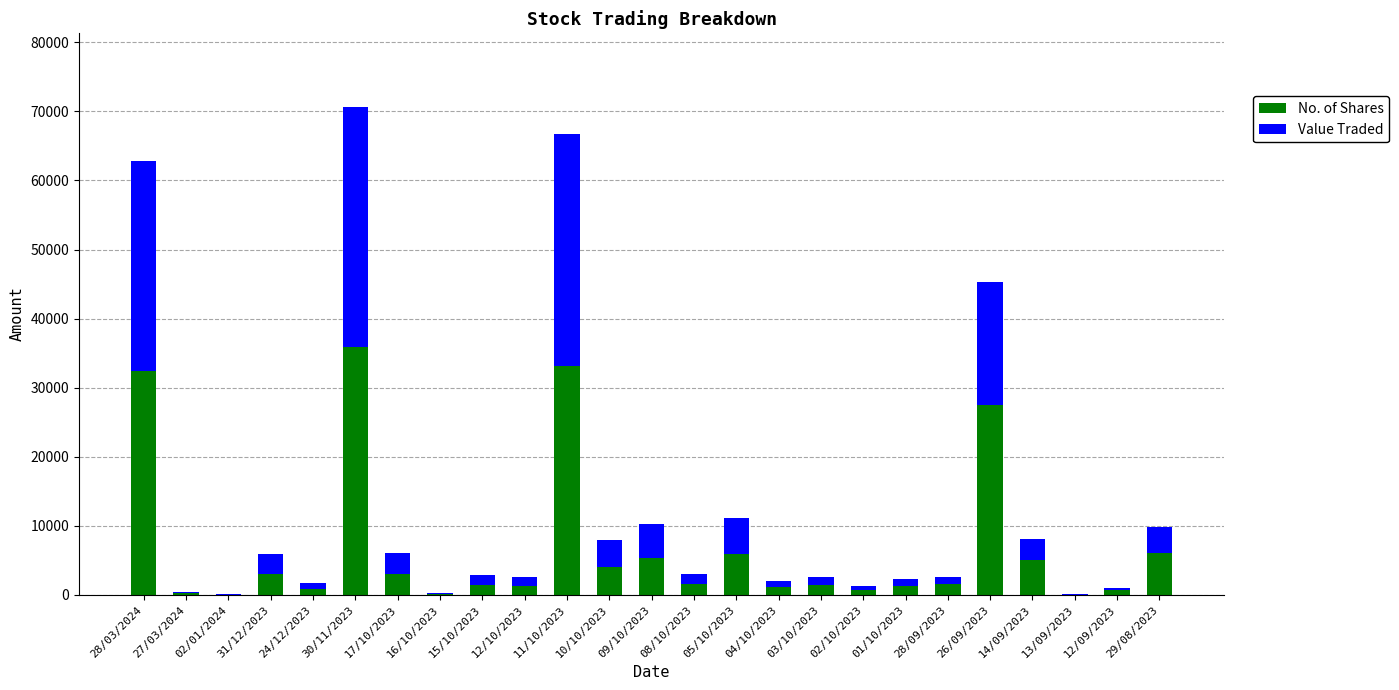

Does the chart contain stacked bars?

Yes